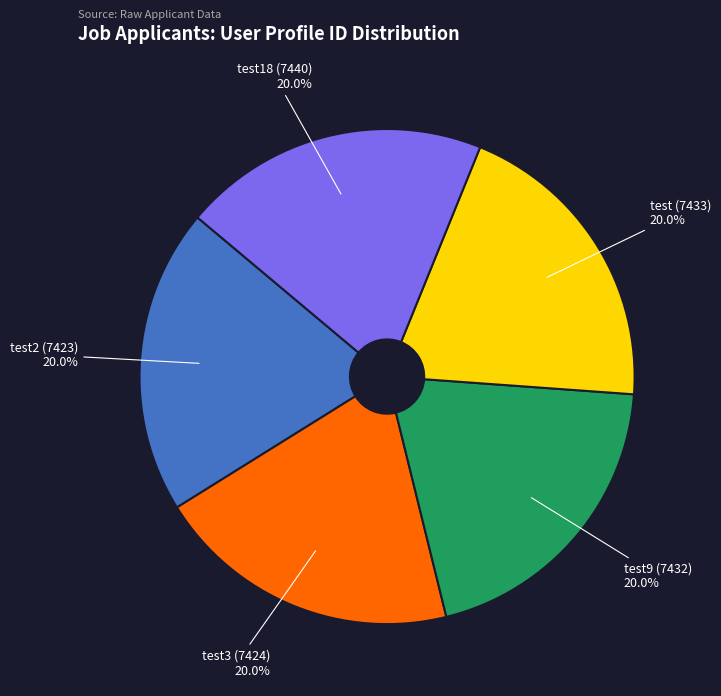

Is there a majority slice in this chart?

No